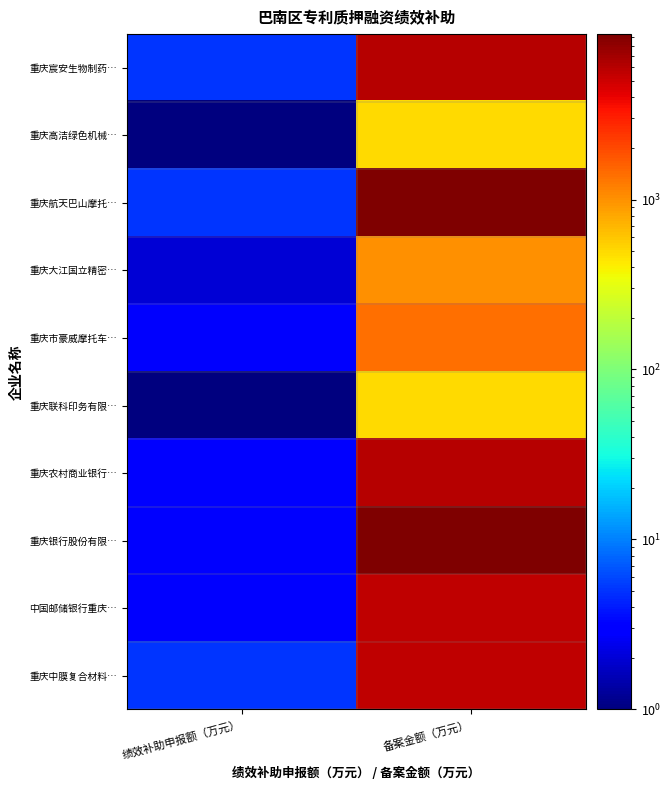

Which series has the largest total across all categories?

重庆航天巴山摩托…